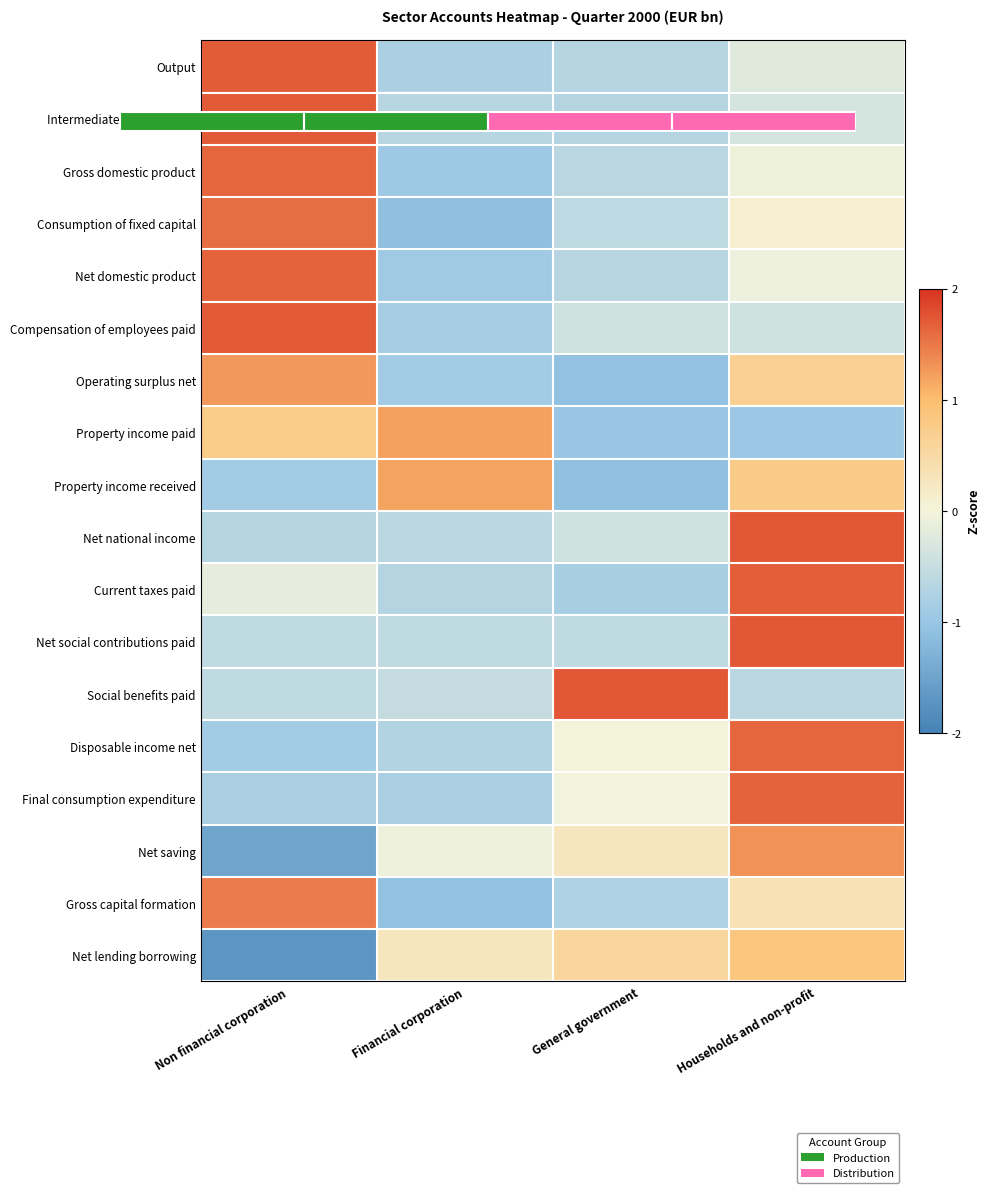

What is the difference between the maximum and minimum values in the Consumption of fixed capital series?

2.7